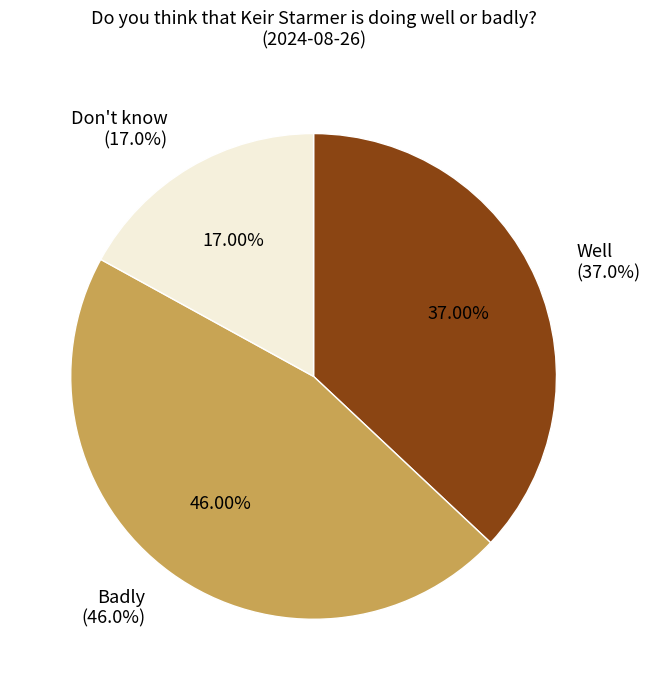

What is the largest slice in the pie chart?

Badly